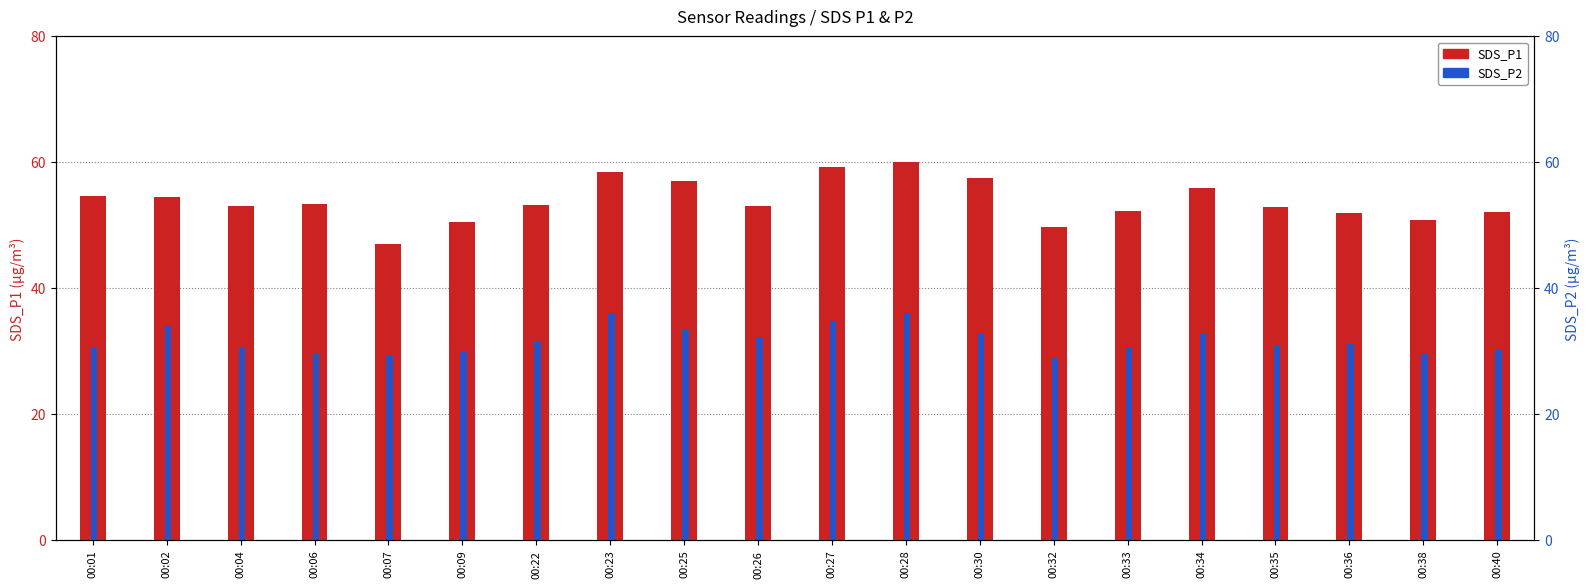

What is the spread (max minus min) of values at 00:27?

24.5